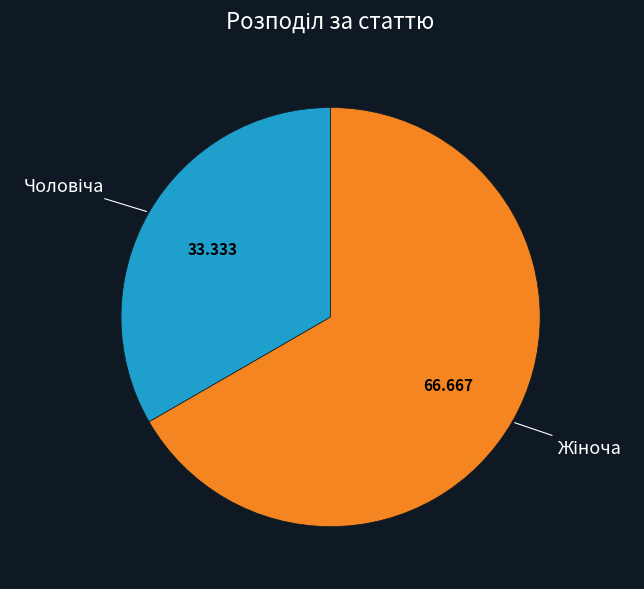

Is there any slice that represents more than half of the pie?

Yes